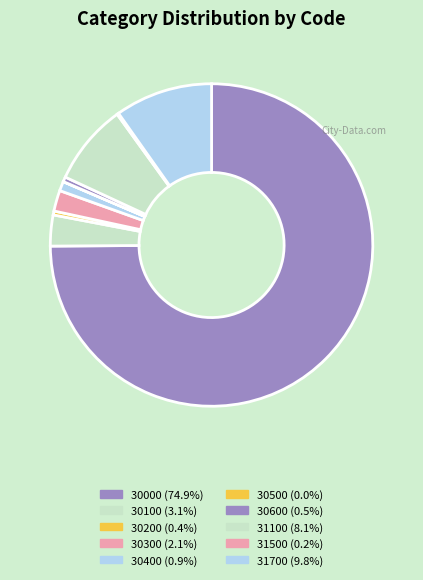

To the nearest percent, what is the difference between the 30200 and 31100 slice percentages?

8%